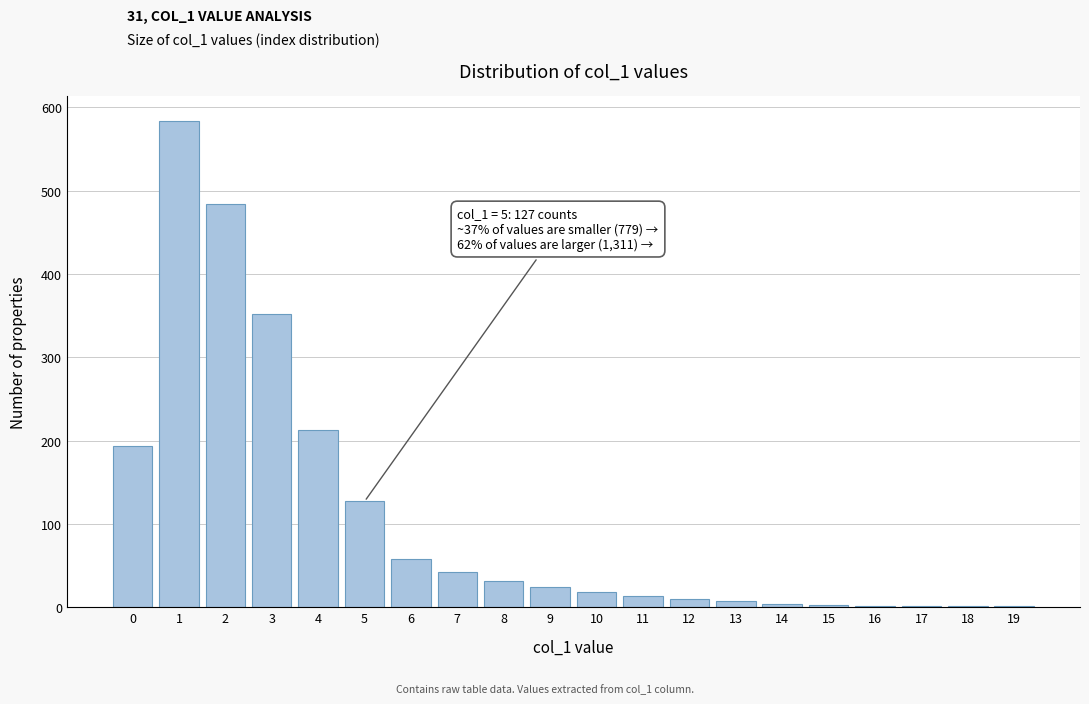

What is the sum of all values?

2169